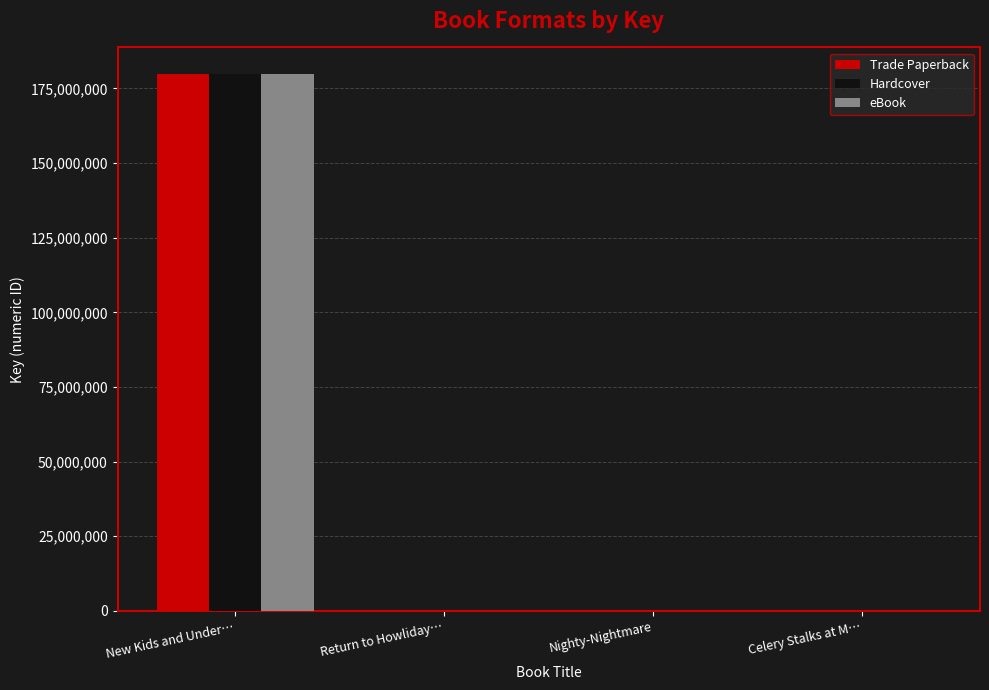

The value of Trade Paperback at New Kids and Under… is 102643989. True or false?

False